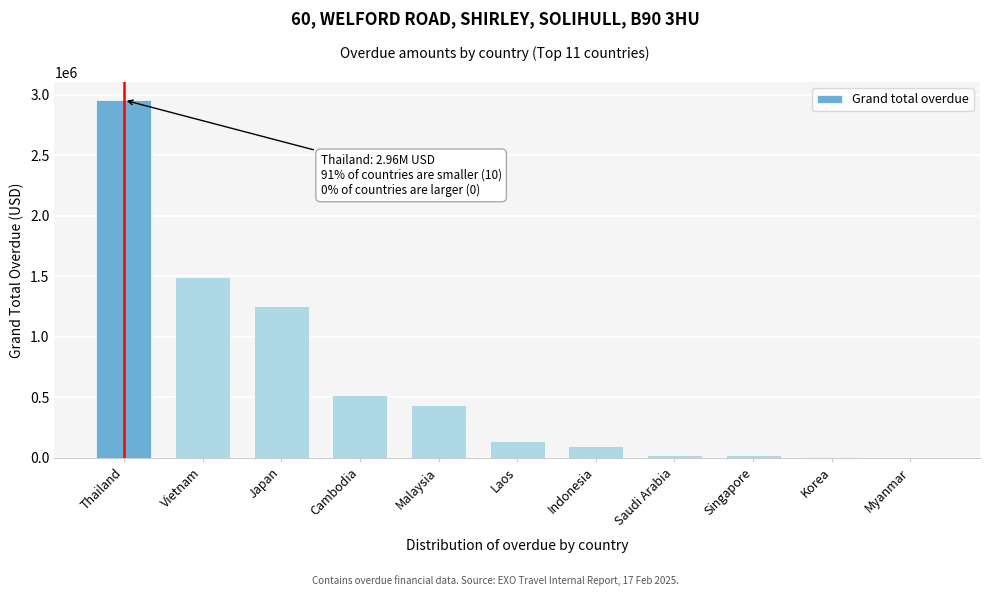

What is the sum of the values at Cambodia and Thailand?

3475620.1